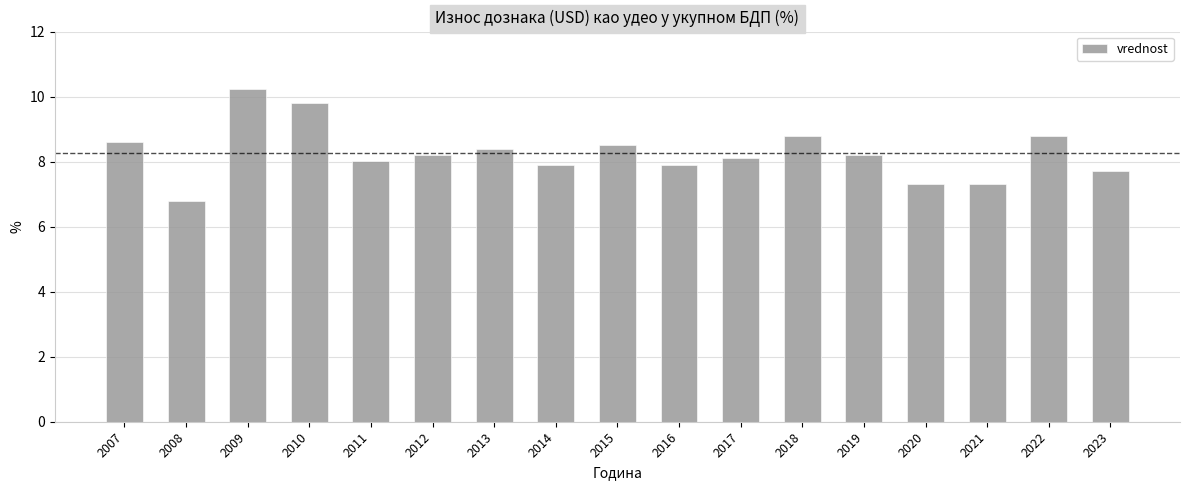

Which category has the lowest value across all series?

2008